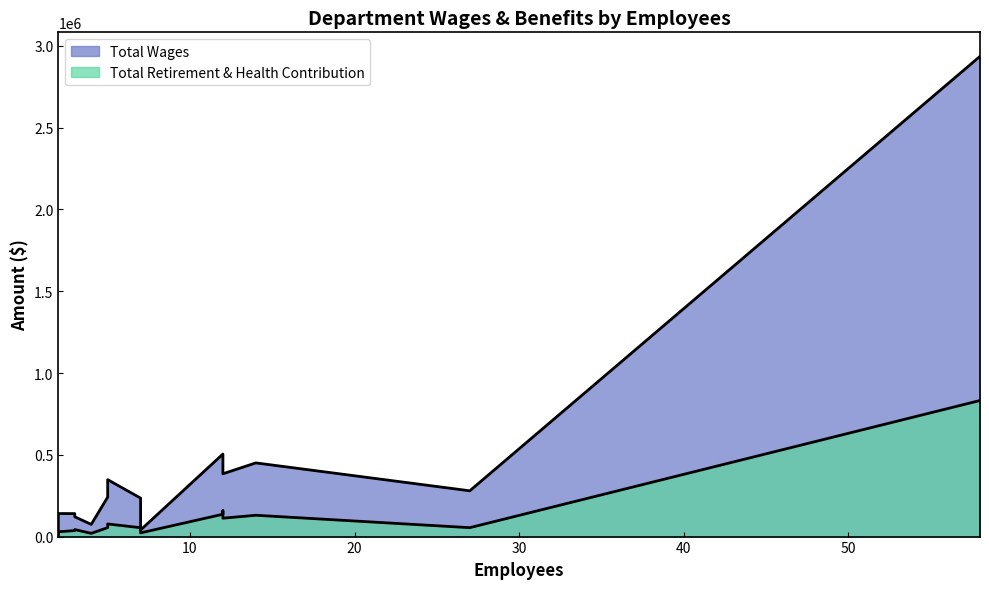

True or false: Total Wages and Total Retirement & Health Contribution intersect in this chart.

False